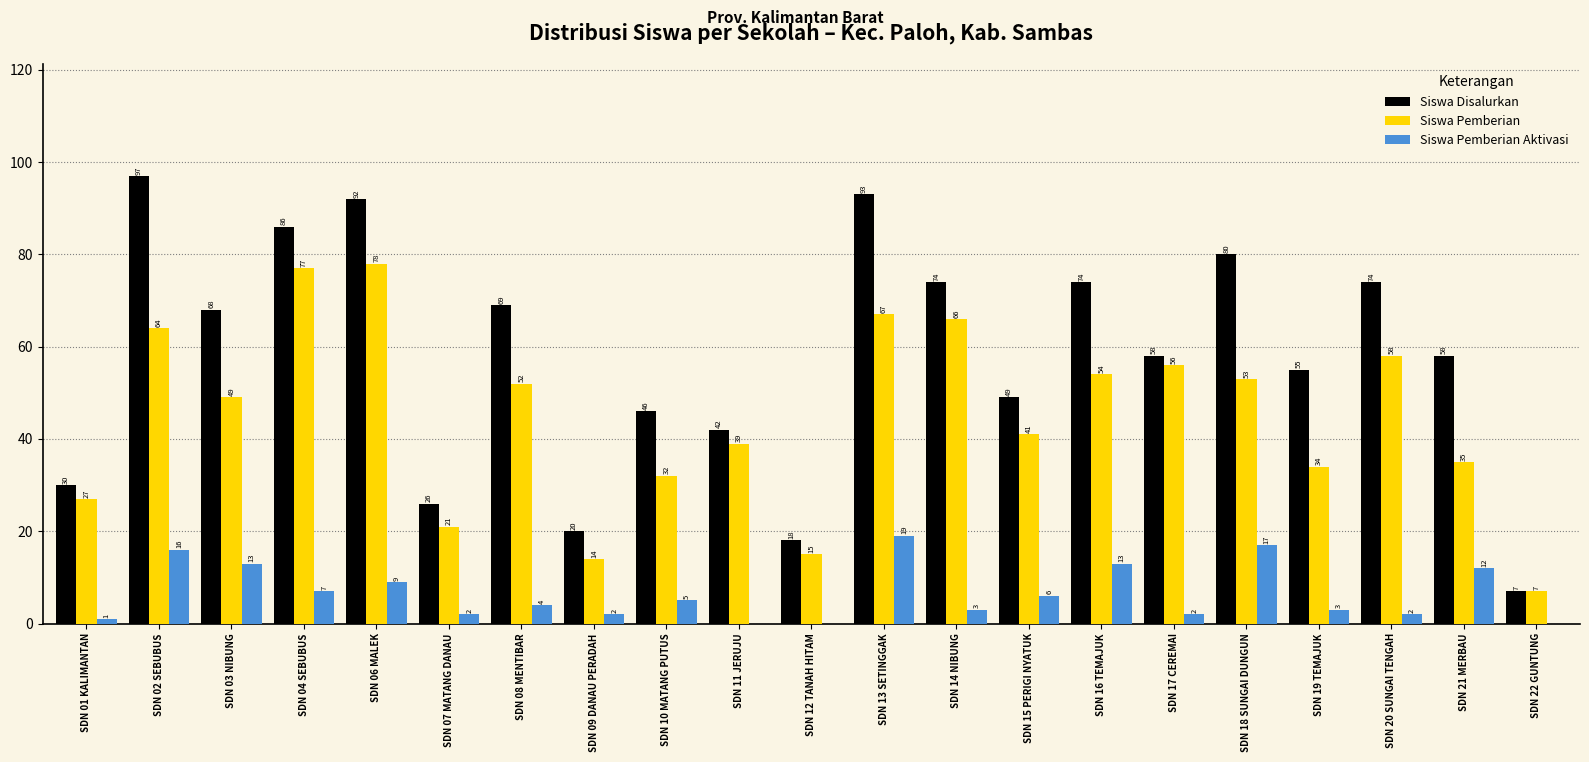

What is the total value across all series at SDN 14 NIBUNG?

143